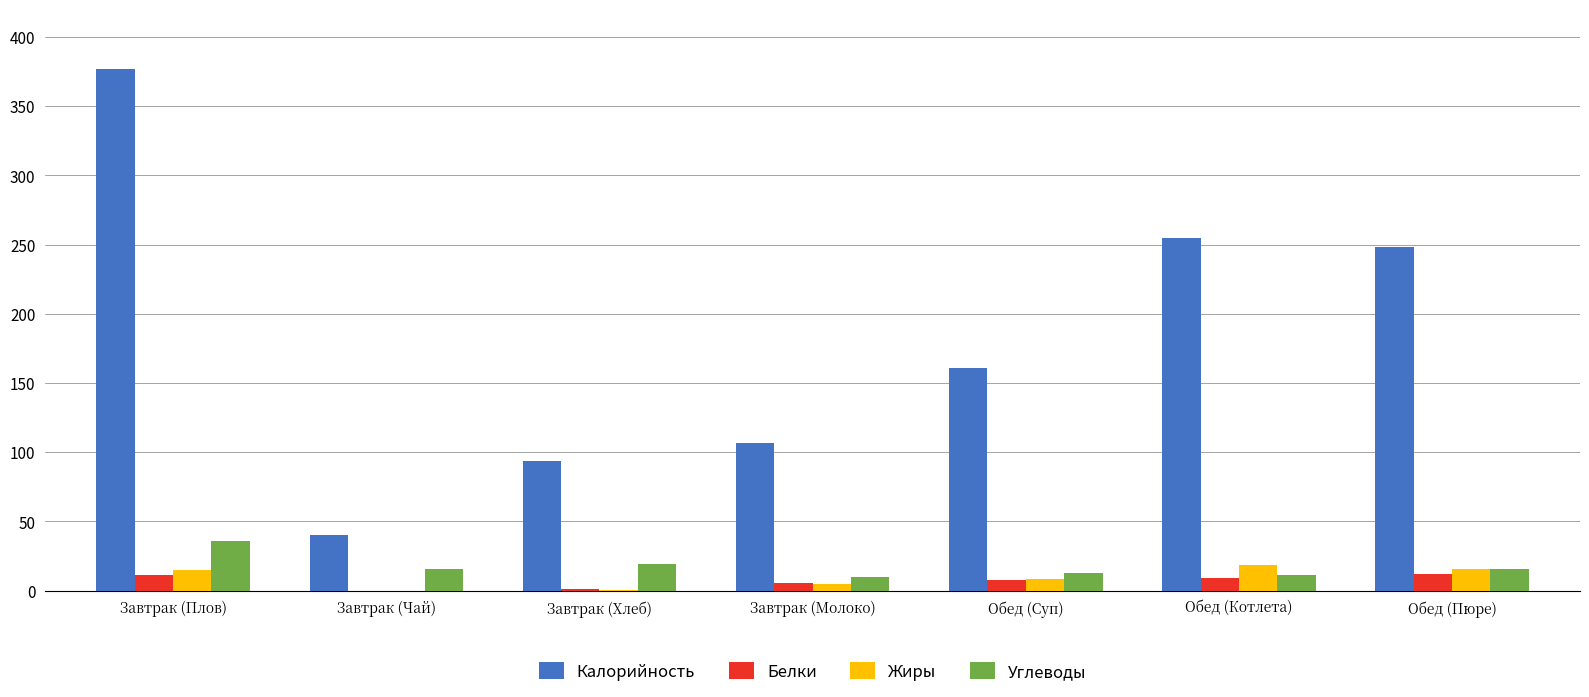

What is the highest value of the Углеводы series?

35.7